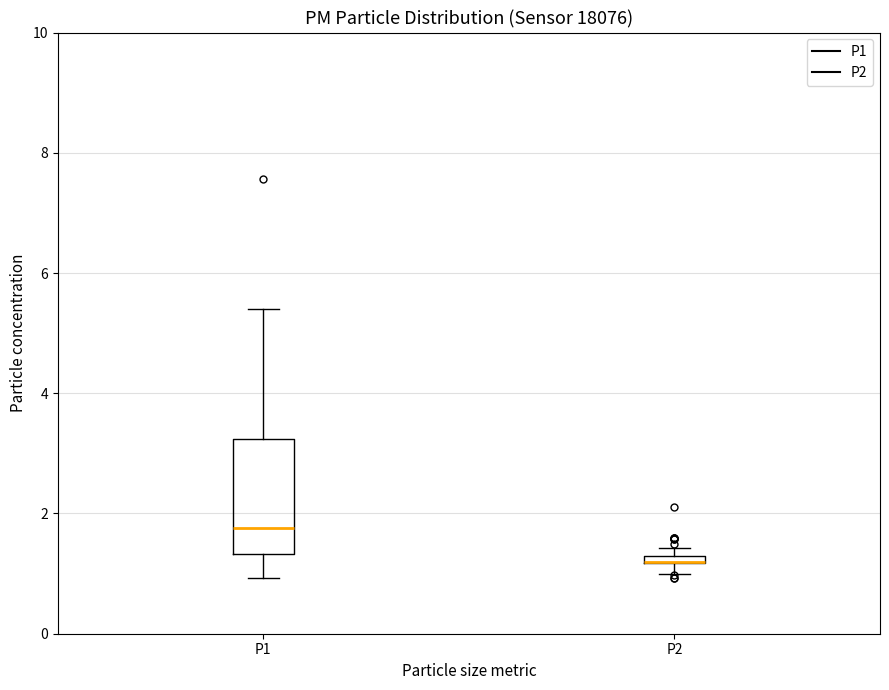

Which box is the tallest, from its lower edge to its upper edge?

P1